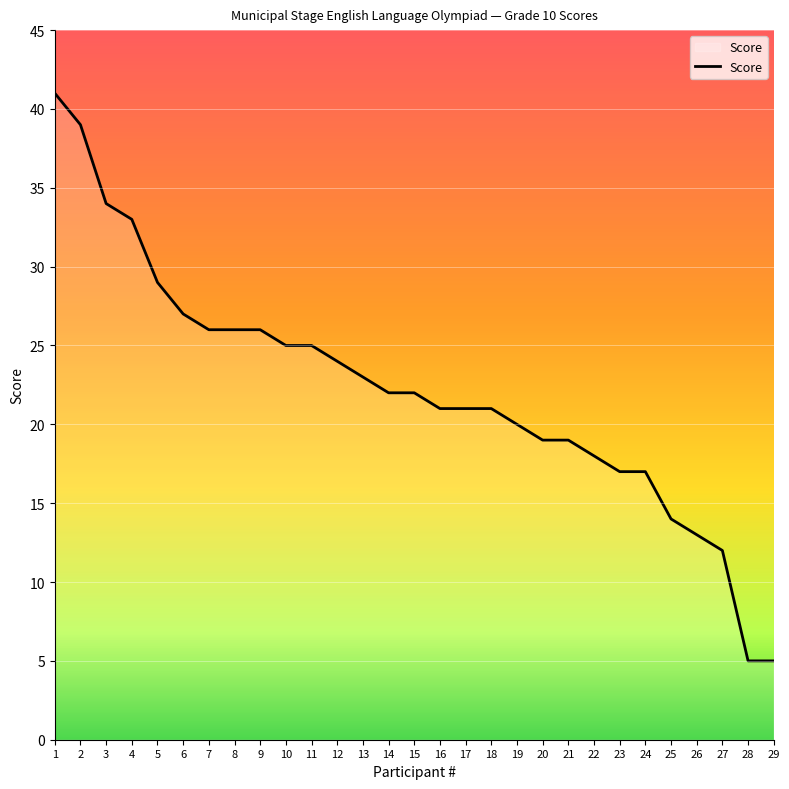

Count the number of data series in this chart.

1